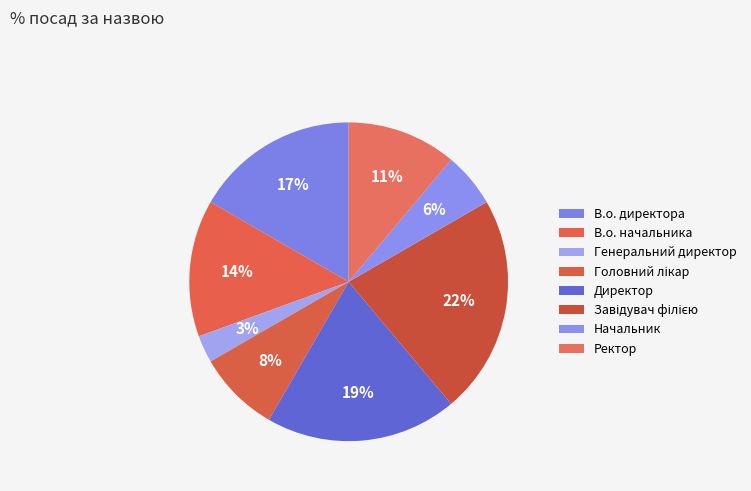

How many slices are in this pie chart?

8